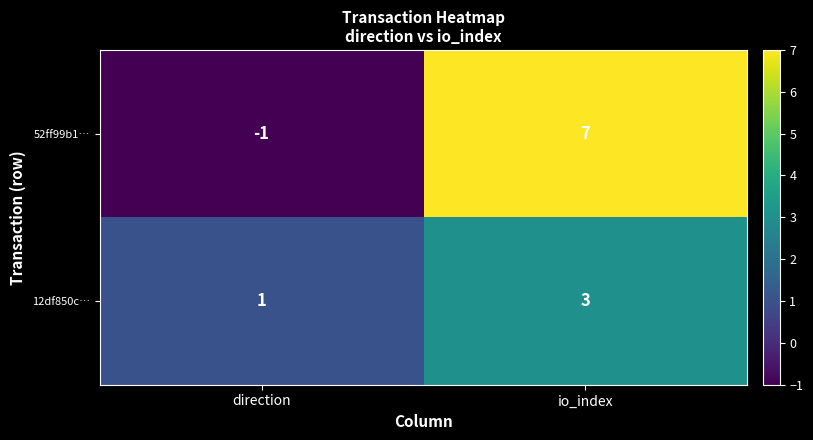

The 12df850c… series shows 3 at io_index. True or false?

True